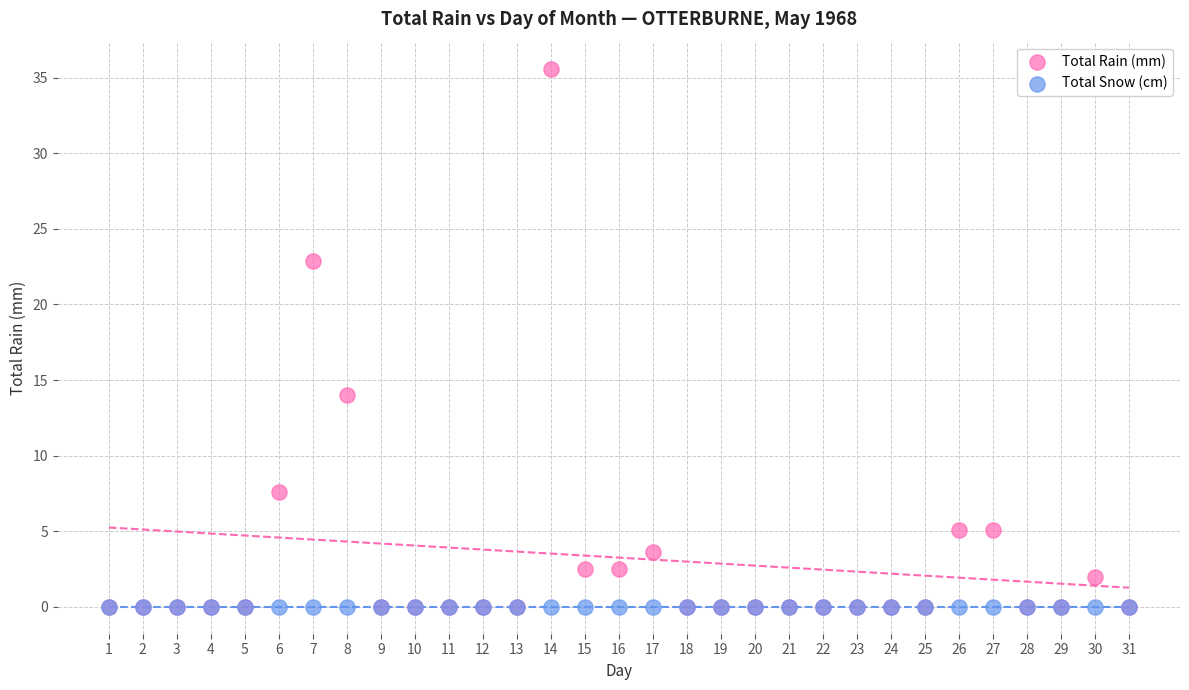

In the Total Rain (mm) series, what Y value is closest to 17?

14.0